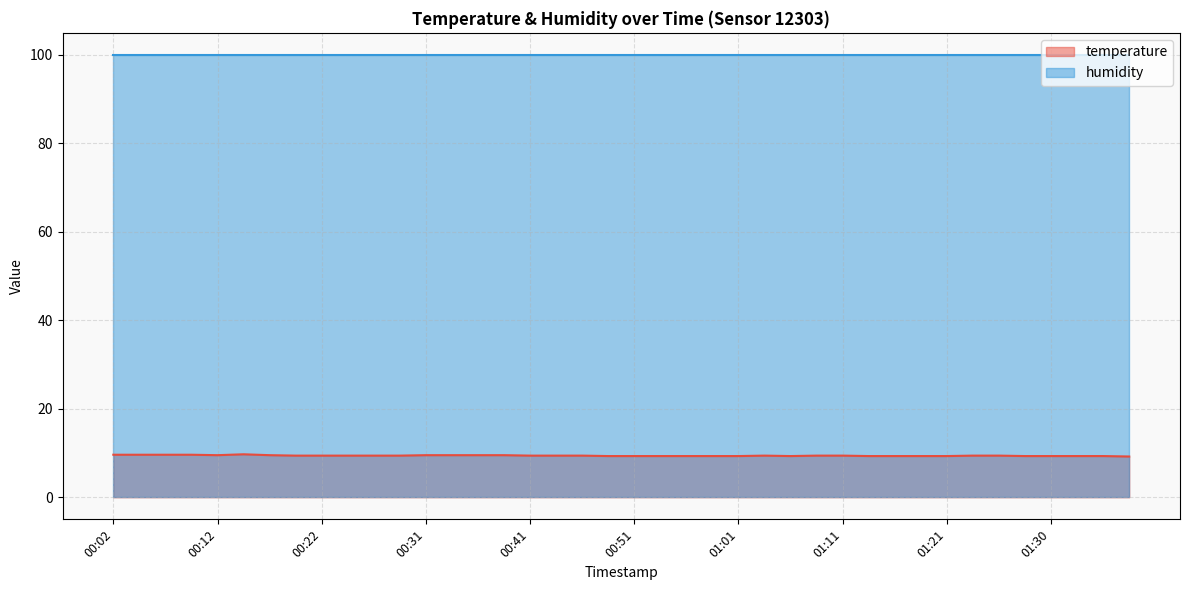

List the labels in order of value, smallest first.

01:38, 00:49, 00:51, 00:54, 00:56, 00:58, 01:01, 01:06, 01:13, 01:16, 01:18, 01:21, 01:28, 01:30, 01:33, 01:35, 00:19, 00:22, 00:24, 00:26, 00:29, 00:41, 00:44, 00:46, 01:03, 01:08, 01:11, 01:23, 01:25, 00:12, 00:17, 00:31, 00:34, 00:36, 00:39, 00:02, 00:04, 00:07, 00:09, 00:14